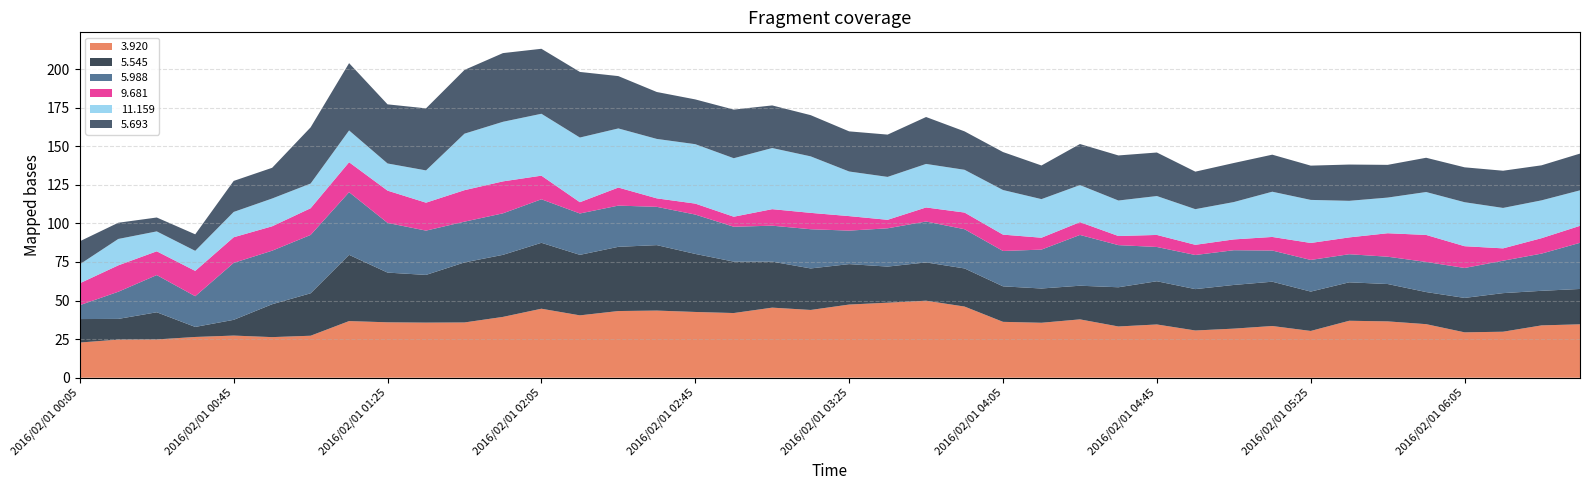

Reading left to right, transcribe all the data shown in this chart.

3.920: 2016/02/01 00:05=22.8	2016/02/01 00:15=24.7	2016/02/01 00:25=24.8	2016/02/01 00:35=26.4	2016/02/01 00:45=27.3	2016/02/01 00:55=26.3	2016/02/01 01:05=27.2	2016/02/01 01:15=36.7	2016/02/01 01:25=35.9	2016/02/01 01:35=35.7	2016/02/01 01:45=35.8	2016/02/01 01:55=39.4	2016/02/01 02:05=44.7	2016/02/01 02:15=40.4	2016/02/01 02:25=43.2	2016/02/01 02:35=43.5	2016/02/01 02:45=42.6	2016/02/01 02:55=41.9	2016/02/01 03:05=45.4	2016/02/01 03:15=43.9	2016/02/01 03:25=47.4	2016/02/01 03:35=48.6	2016/02/01 03:45=49.9	2016/02/01 03:55=46.1	2016/02/01 04:05=36.2	2016/02/01 04:15=35.6	2016/02/01 04:25=37.8	2016/02/01 04:35=33.2	2016/02/01 04:45=34.5	2016/02/01 04:55=30.6	2016/02/01 05:05=31.8	2016/02/01 05:15=33.5	2016/02/01 05:25=30.3	2016/02/01 05:35=36.9	2016/02/01 05:45=36.5	2016/02/01 05:55=34.7	2016/02/01 06:05=29.4	2016/02/01 06:15=29.8	2016/02/01 06:25=33.9	2016/02/01 06:35=34.6
5.545: 2016/02/01 00:05=15.2	2016/02/01 00:15=13.4	2016/02/01 00:25=17.6	2016/02/01 00:35=6.5	2016/02/01 00:45=10.2	2016/02/01 00:55=21.3	2016/02/01 01:05=27.5	2016/02/01 01:15=42.9	2016/02/01 01:25=32.2	2016/02/01 01:35=30.9	2016/02/01 01:45=38.9	2016/02/01 01:55=40.2	2016/02/01 02:05=42.7	2016/02/01 02:15=39.2	2016/02/01 02:25=41.6	2016/02/01 02:35=42.4	2016/02/01 02:45=37.6	2016/02/01 02:55=33.3	2016/02/01 03:05=29.8	2016/02/01 03:15=26.9	2016/02/01 03:25=26.2	2016/02/01 03:35=23.4	2016/02/01 03:45=24.8	2016/02/01 03:55=24.7	2016/02/01 04:05=23.0	2016/02/01 04:15=22.2	2016/02/01 04:25=21.8	2016/02/01 04:35=25.4	2016/02/01 04:45=28.0	2016/02/01 04:55=26.8	2016/02/01 05:05=28.3	2016/02/01 05:15=28.7	2016/02/01 05:25=25.5	2016/02/01 05:35=24.9	2016/02/01 05:45=24.2	2016/02/01 05:55=20.8	2016/02/01 06:05=22.3	2016/02/01 06:15=25.0	2016/02/01 06:25=22.4	2016/02/01 06:35=22.9
5.988: 2016/02/01 00:05=9.0	2016/02/01 00:15=17.6	2016/02/01 00:25=24.1	2016/02/01 00:35=19.9	2016/02/01 00:45=36.9	2016/02/01 00:55=34.7	2016/02/01 01:05=37.8	2016/02/01 01:15=40.6	2016/02/01 01:25=32.2	2016/02/01 01:35=28.7	2016/02/01 01:45=26.4	2016/02/01 01:55=26.9	2016/02/01 02:05=28.2	2016/02/01 02:15=26.8	2016/02/01 02:25=26.7	2016/02/01 02:35=24.8	2016/02/01 02:45=25.5	2016/02/01 02:55=22.6	2016/02/01 03:05=23.3	2016/02/01 03:15=25.4	2016/02/01 03:25=21.7	2016/02/01 03:35=24.8	2016/02/01 03:45=26.5	2016/02/01 03:55=25.4	2016/02/01 04:05=22.9	2016/02/01 04:15=25.2	2016/02/01 04:25=32.9	2016/02/01 04:35=27.3	2016/02/01 04:45=22.2	2016/02/01 04:55=22.1	2016/02/01 05:05=22.5	2016/02/01 05:15=20.2	2016/02/01 05:25=20.5	2016/02/01 05:35=18.2	2016/02/01 05:45=17.7	2016/02/01 05:55=19.5	2016/02/01 06:05=19.4	2016/02/01 06:15=21.0	2016/02/01 06:25=24.1	2016/02/01 06:35=29.9
9.681: 2016/02/01 00:05=14.2	2016/02/01 00:15=17.1	2016/02/01 00:25=15.4	2016/02/01 00:35=16.4	2016/02/01 00:45=16.6	2016/02/01 00:55=15.8	2016/02/01 01:05=17.3	2016/02/01 01:15=19.4	2016/02/01 01:25=20.9	2016/02/01 01:35=18.1	2016/02/01 01:45=20.4	2016/02/01 01:55=20.7	2016/02/01 02:05=15.3	2016/02/01 02:15=7.3	2016/02/01 02:25=11.7	2016/02/01 02:35=5.5	2016/02/01 02:45=7.1	2016/02/01 02:55=6.5	2016/02/01 03:05=10.7	2016/02/01 03:15=10.6	2016/02/01 03:25=9.4	2016/02/01 03:35=5.5	2016/02/01 03:45=9.1	2016/02/01 03:55=10.8	2016/02/01 04:05=10.6	2016/02/01 04:15=7.7	2016/02/01 04:25=8.3	2016/02/01 04:35=5.9	2016/02/01 04:45=7.8	2016/02/01 04:55=6.6	2016/02/01 05:05=7.0	2016/02/01 05:15=8.8	2016/02/01 05:25=11.0	2016/02/01 05:35=10.9	2016/02/01 05:45=15.2	2016/02/01 05:55=17.5	2016/02/01 06:05=14.1	2016/02/01 06:15=8.0	2016/02/01 06:25=10.0	2016/02/01 06:35=11.0
11.159: 2016/02/01 00:05=12.3	2016/02/01 00:15=17.1	2016/02/01 00:25=12.9	2016/02/01 00:35=13.0	2016/02/01 00:45=16.4	2016/02/01 00:55=18.0	2016/02/01 01:05=16.0	2016/02/01 01:15=20.6	2016/02/01 01:25=17.6	2016/02/01 01:35=20.9	2016/02/01 01:45=36.6	2016/02/01 01:55=38.6	2016/02/01 02:05=40.1	2016/02/01 02:15=41.9	2016/02/01 02:25=38.3	2016/02/01 02:35=38.5	2016/02/01 02:45=38.5	2016/02/01 02:55=37.9	2016/02/01 03:05=39.6	2016/02/01 03:15=36.6	2016/02/01 03:25=28.9	2016/02/01 03:35=27.8	2016/02/01 03:45=28.2	2016/02/01 03:55=27.7	2016/02/01 04:05=28.9	2016/02/01 04:15=25.0	2016/02/01 04:25=24.0	2016/02/01 04:35=23.0	2016/02/01 04:45=25.2	2016/02/01 04:55=23.1	2016/02/01 05:05=24.2	2016/02/01 05:15=29.3	2016/02/01 05:25=27.9	2016/02/01 05:35=23.7	2016/02/01 05:45=23.1	2016/02/01 05:55=27.8	2016/02/01 06:05=28.5	2016/02/01 06:15=26.2	2016/02/01 06:25=24.5	2016/02/01 06:35=23.0
5.693: 2016/02/01 00:05=14.9	2016/02/01 00:15=10.5	2016/02/01 00:25=9.0	2016/02/01 00:35=10.7	2016/02/01 00:45=20.1	2016/02/01 00:55=19.9	2016/02/01 01:05=36.4	2016/02/01 01:15=43.6	2016/02/01 01:25=38.3	2016/02/01 01:35=40.2	2016/02/01 01:45=41.3	2016/02/01 01:55=44.5	2016/02/01 02:05=42.1	2016/02/01 02:15=42.5	2016/02/01 02:25=33.9	2016/02/01 02:35=30.4	2016/02/01 02:45=29.0	2016/02/01 02:55=31.5	2016/02/01 03:05=27.6	2016/02/01 03:15=26.7	2016/02/01 03:25=26.0	2016/02/01 03:35=27.4	2016/02/01 03:45=30.4	2016/02/01 03:55=24.9	2016/02/01 04:05=24.6	2016/02/01 04:15=21.8	2016/02/01 04:25=26.6	2016/02/01 04:35=29.2	2016/02/01 04:45=28.2	2016/02/01 04:55=24.3	2016/02/01 05:05=25.3	2016/02/01 05:15=24.0	2016/02/01 05:25=22.2	2016/02/01 05:35=23.5	2016/02/01 05:45=21.2	2016/02/01 05:55=22.2	2016/02/01 06:05=22.6	2016/02/01 06:15=24.1	2016/02/01 06:25=22.7	2016/02/01 06:35=23.8